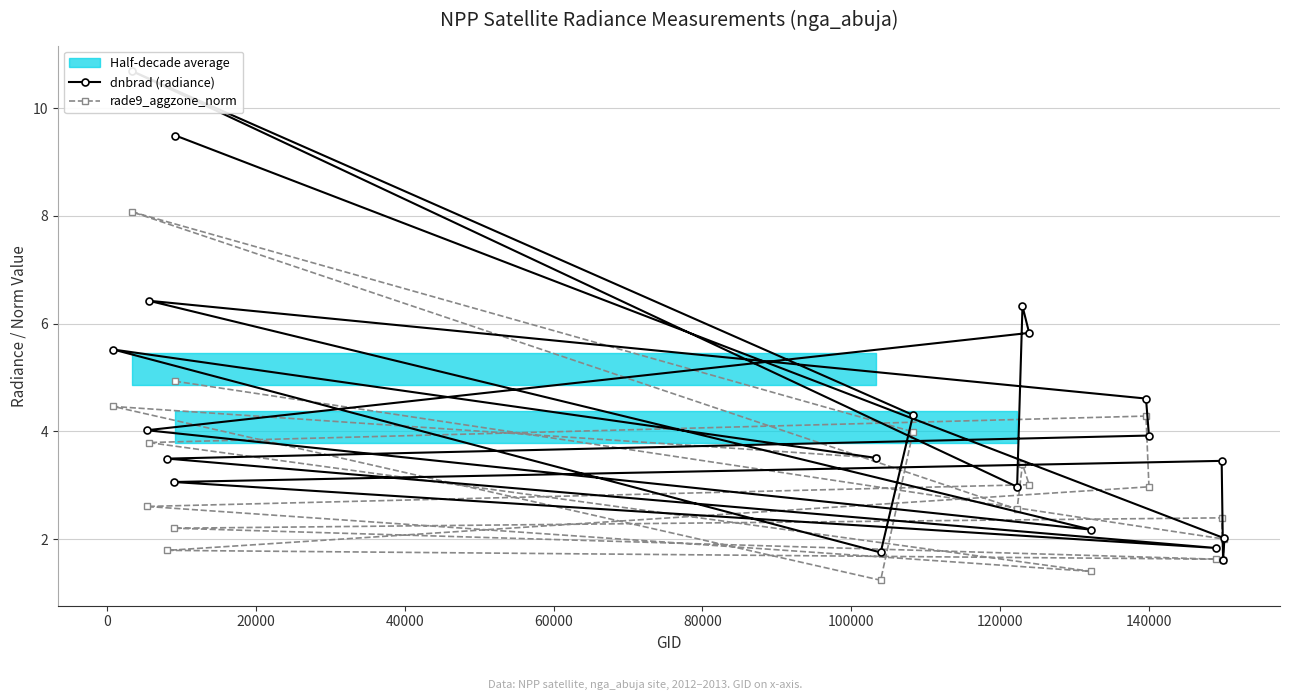

List the series in order of their peak value, lowest first.

rade9_aggzone_norm, dnbrad (radiance)